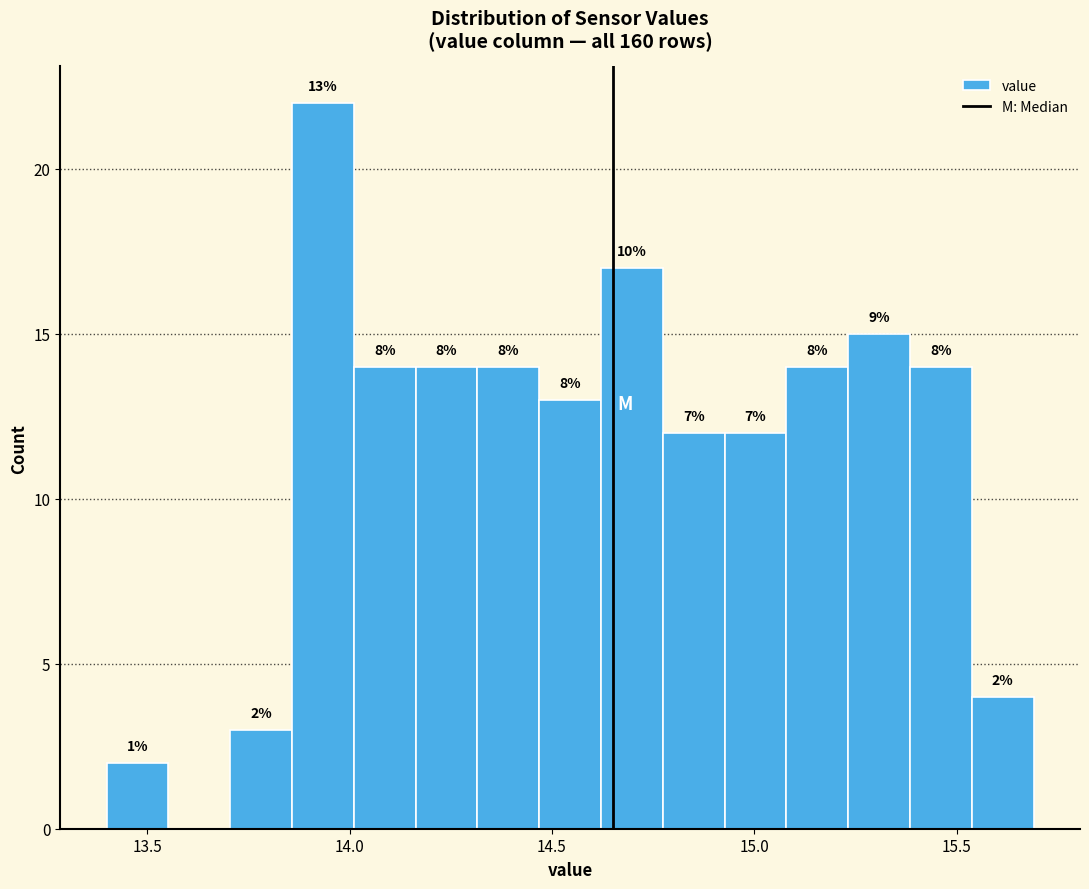

Read against the x-axis, roughly where is the centre of the tallest bar?

13.95